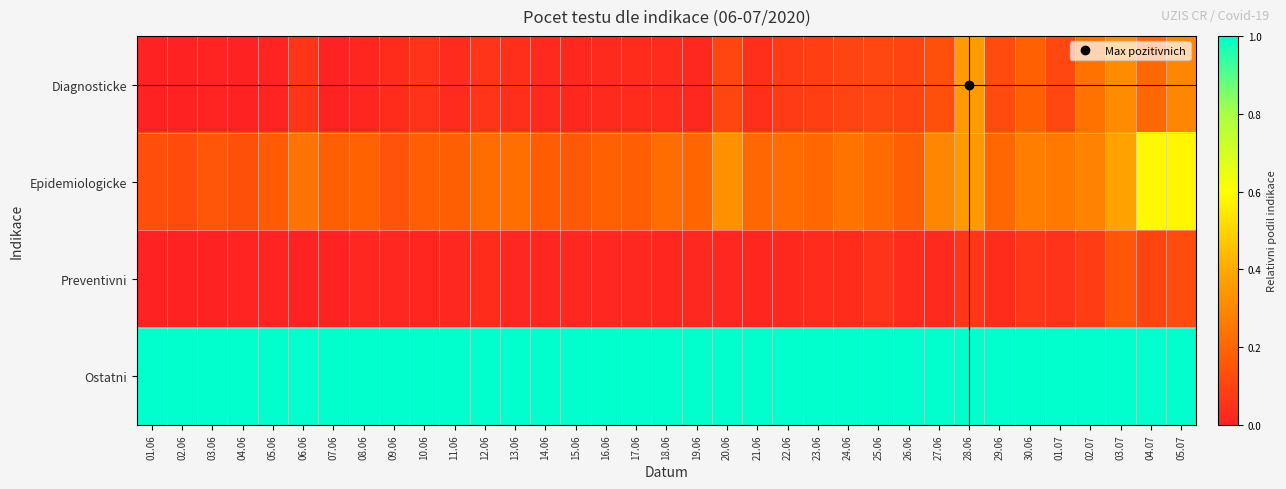

How many series are shown in this chart?

4